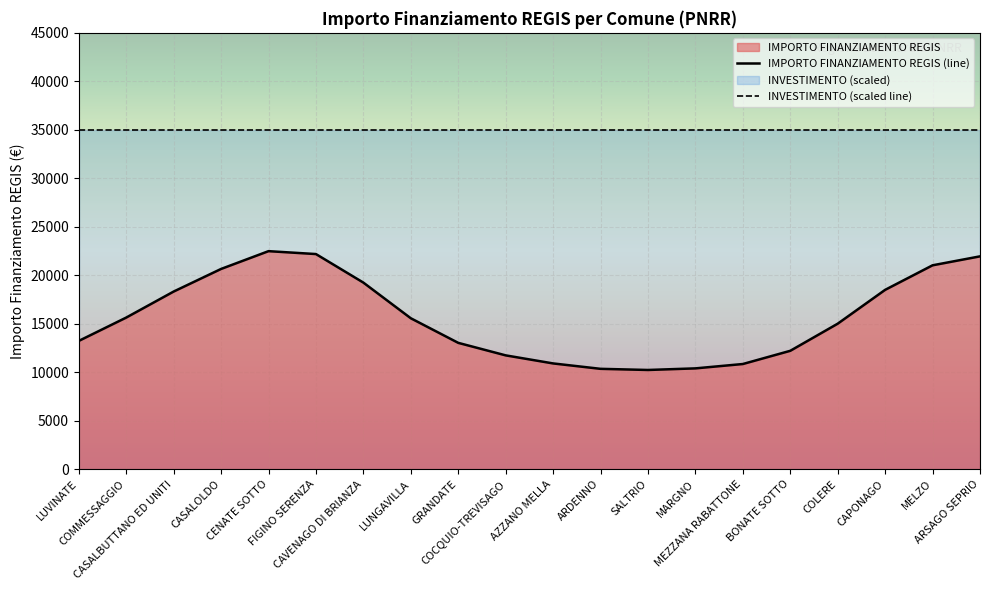

At which category is the sum across all series the highest?

CENATE SOTTO